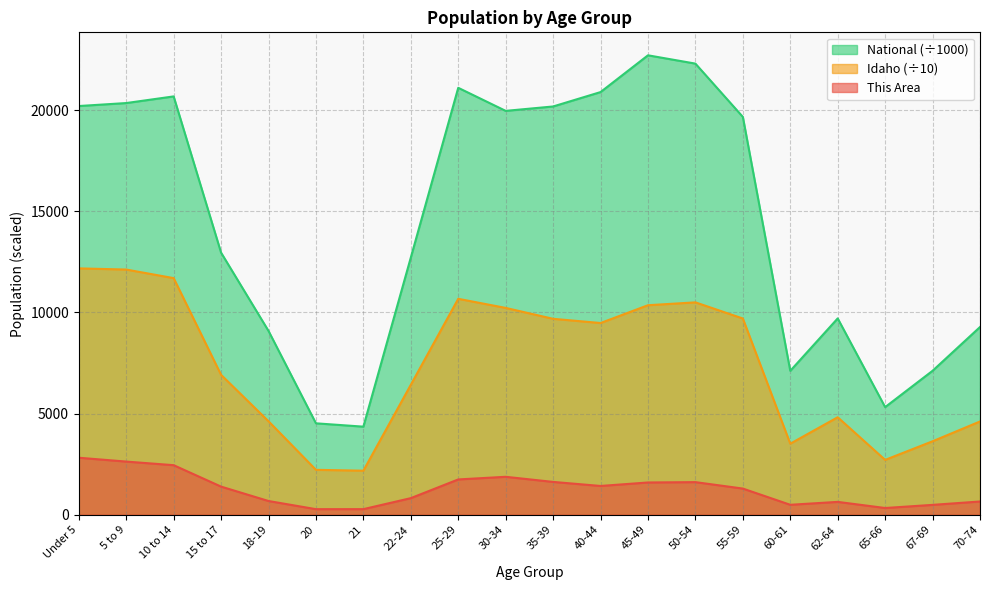

At which label does National reach its minimum?

21